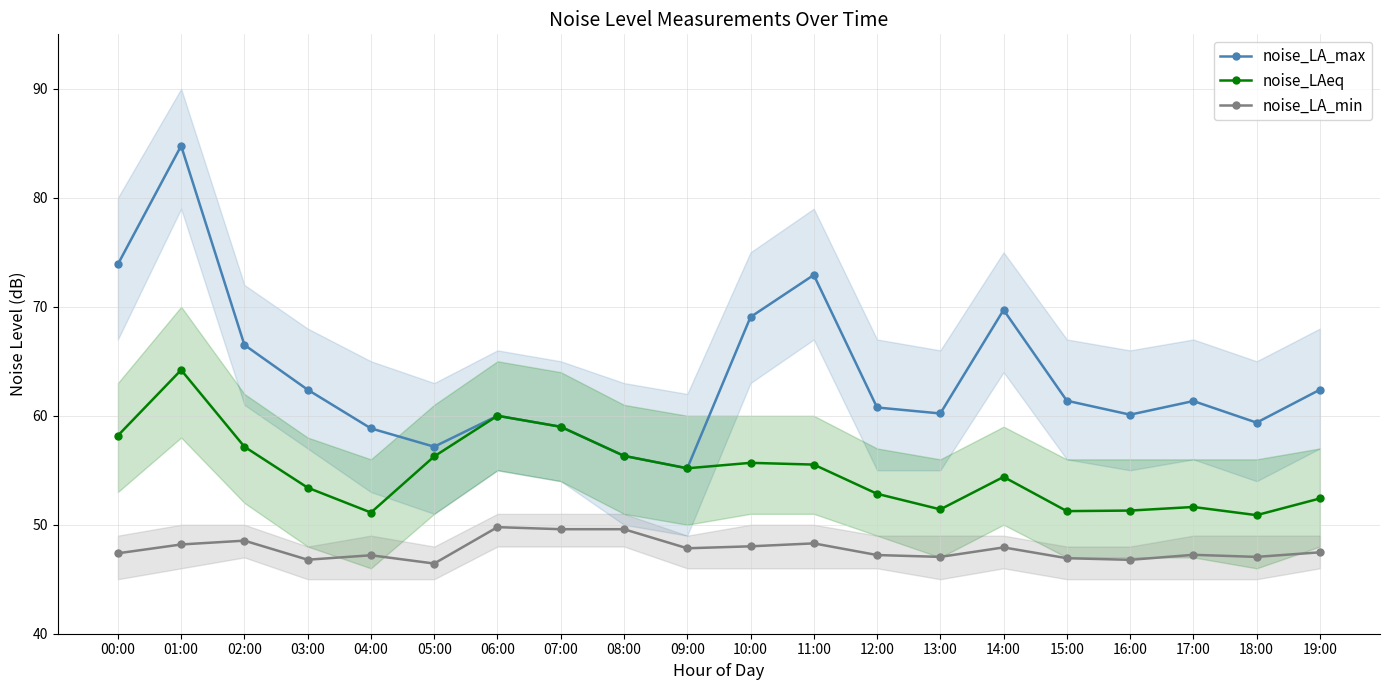

What is the value of the noise_LA_max point at the 15th from the left?

69.7